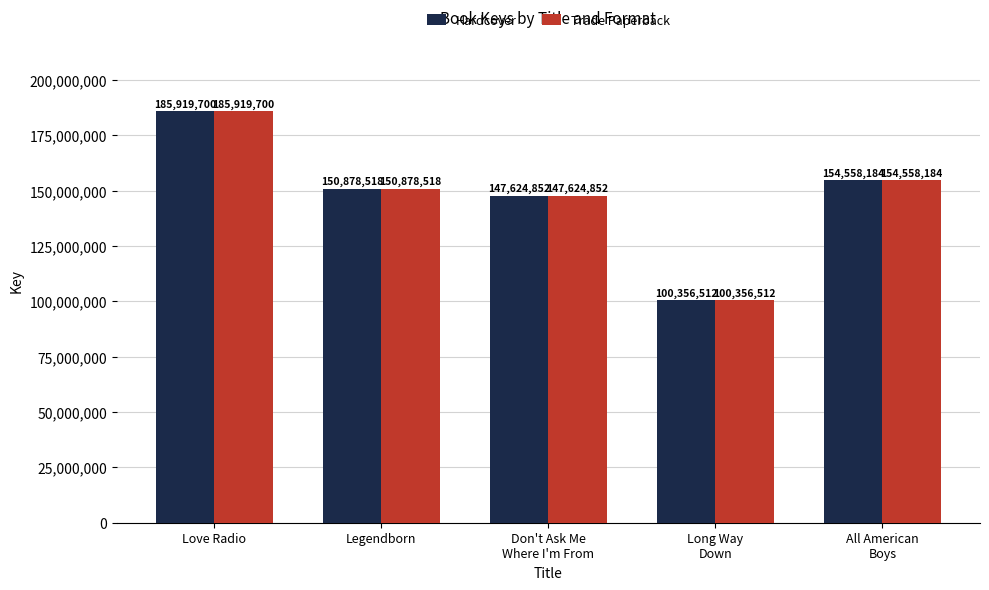

Is it true that Hardcover equals 150878518 at Legendborn?

True